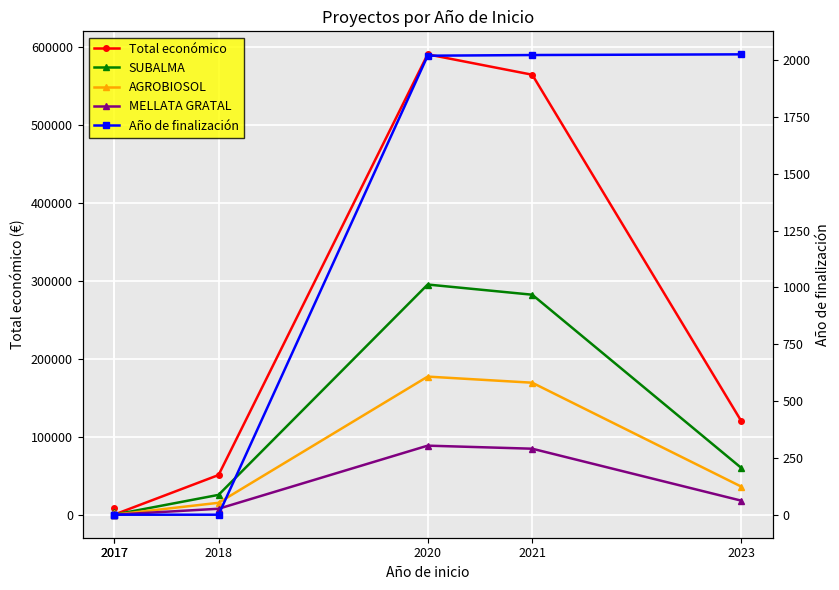

Reading left to right, extract all data points from this chart.

Total económico: 2017=8000.0	2017=0.0	2018=50929.0	2020=590909.0	2021=564758.0	2023=120000.0
SUBALMA: 2017=4000.0	2017=0.0	2018=25464.5	2020=295454.5	2021=282379.0	2023=60000.0
AGROBIOSOL: 2017=2400.0	2017=0.0	2018=15278.7	2020=177272.7	2021=169427.4	2023=36000.0
MELLATA GRATAL: 2017=1200.0	2017=0.0	2018=7639.3	2020=88636.3	2021=84713.7	2023=18000.0
Año de finalización: 2017=0.0	2017=0.0	2018=0.0	2020=2020.0	2021=2023.0	2023=2026.0